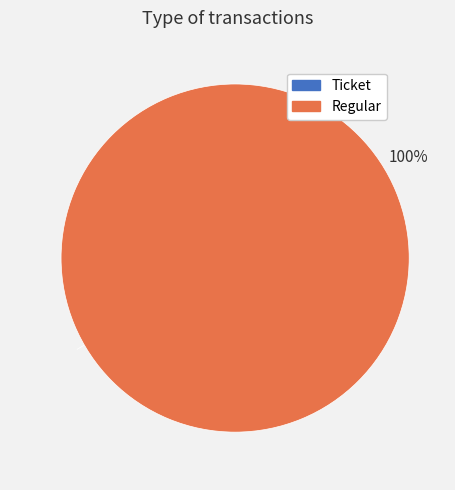

How many slices are in this pie chart?

2